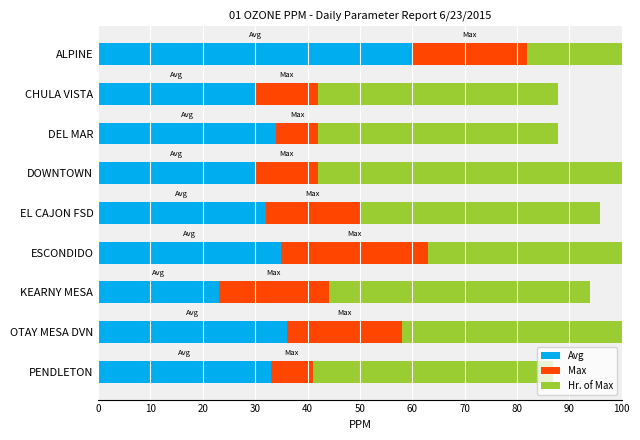

Between CHULA VISTA and KEARNY MESA, which series saw the biggest shift?

Max